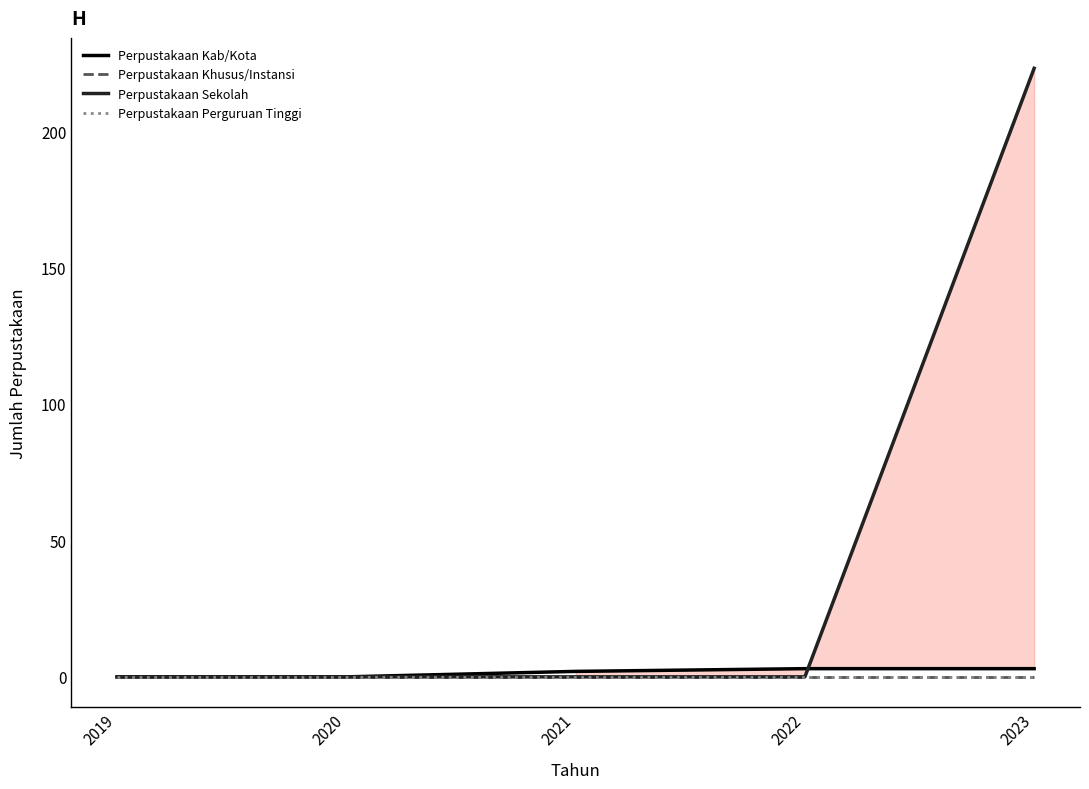

Rank the series by their maximum value, from highest to lowest.

Perpustakaan Sekolah, Perpustakaan Kab/Kota, Perpustakaan Khusus/Instansi, Perpustakaan Perguruan Tinggi